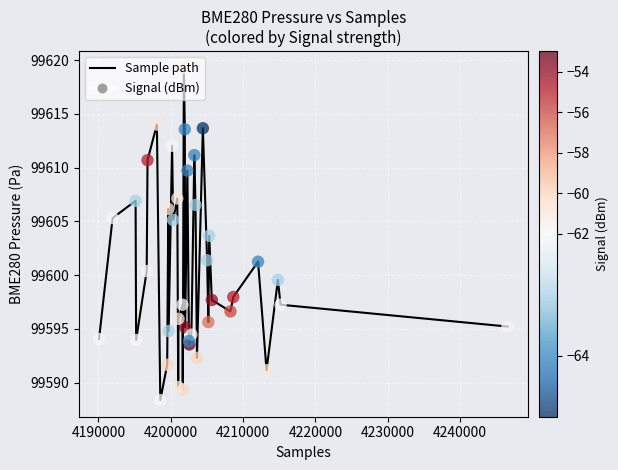

What is the greatest value displayed?

99619.3